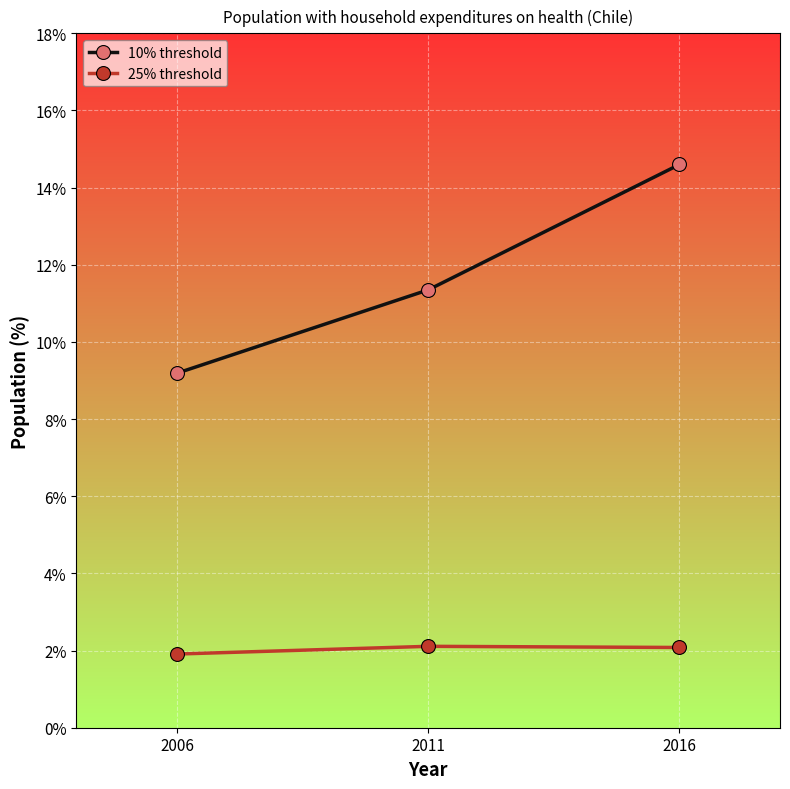

Rank the categories by 10% threshold value from lowest to highest.

2006, 2011, 2016